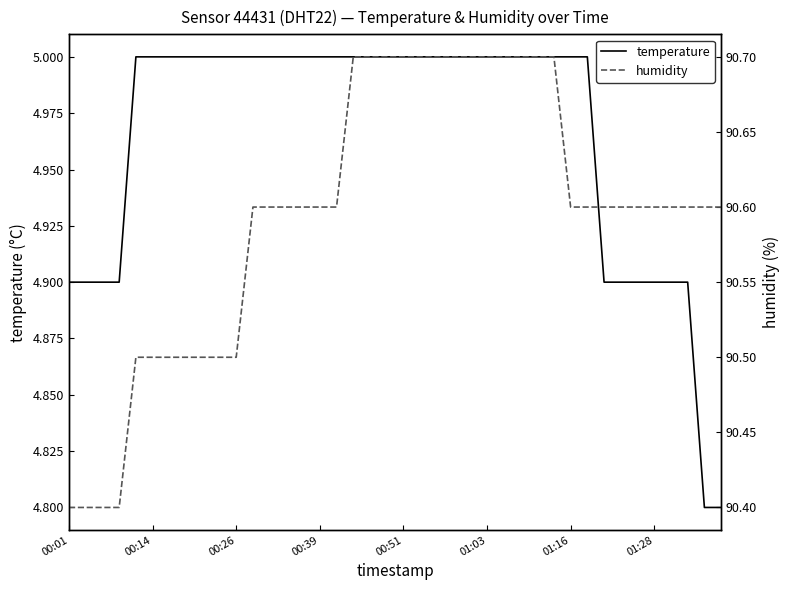

True or false: humidity and temperature cross at least once.

False